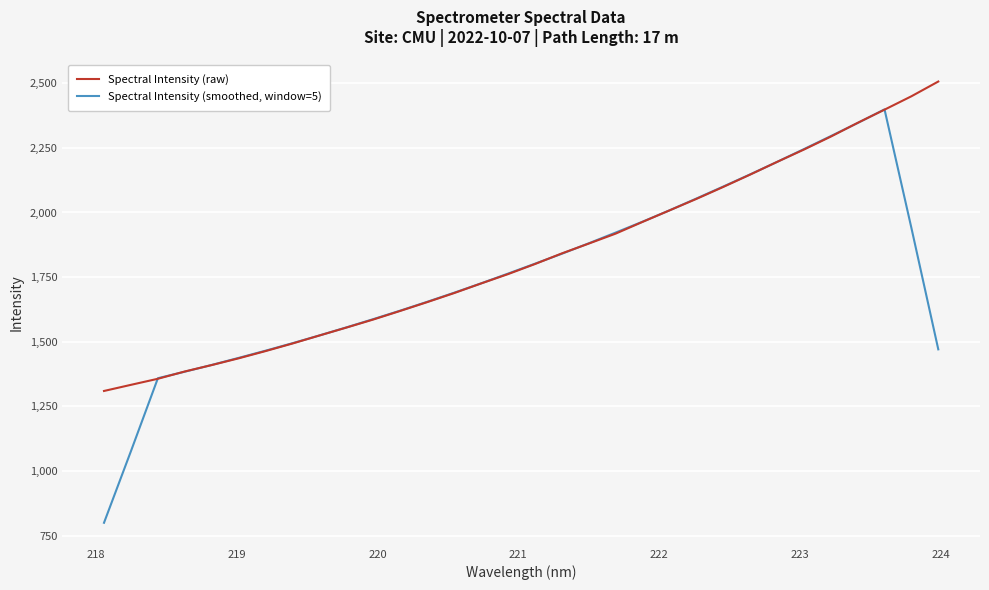

What is the greatest value displayed?

2506.5